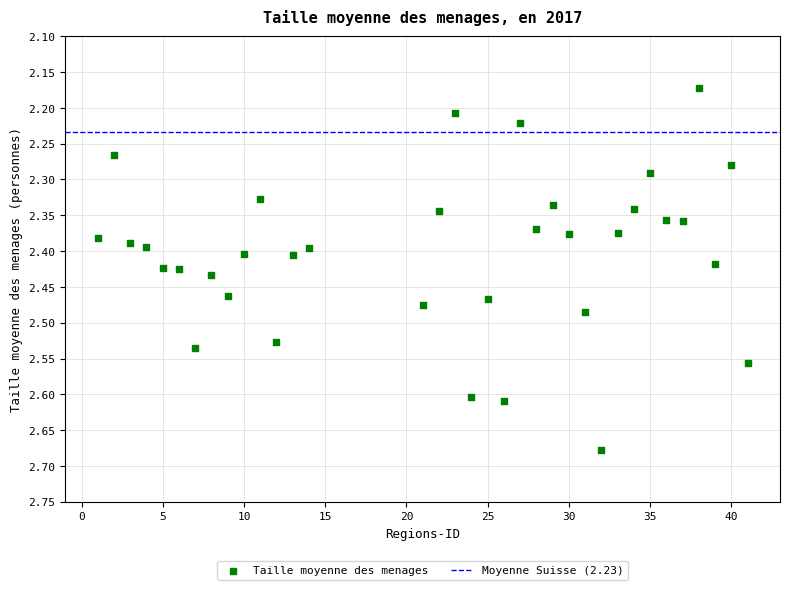

What is the range of Y values (max minus min)?

0.5